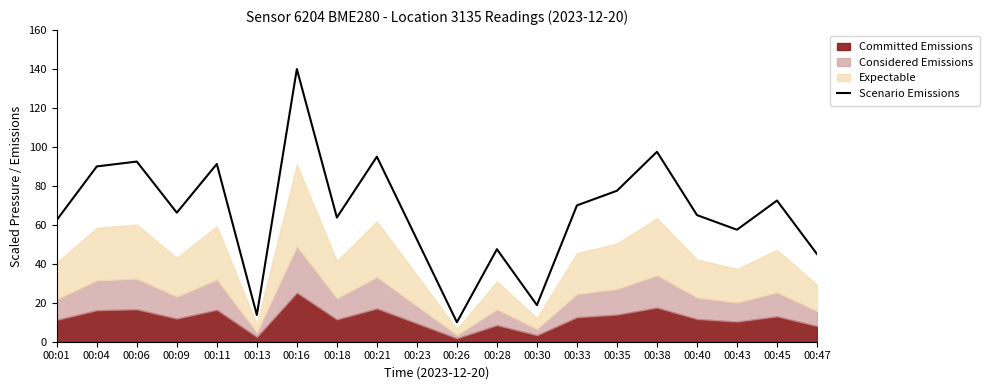

Rank the categories by value from highest to lowest.

00:16, 00:38, 00:21, 00:06, 00:11, 00:04, 00:35, 00:45, 00:33, 00:09, 00:40, 00:18, 00:01, 00:43, 00:23, 00:28, 00:47, 00:30, 00:13, 00:26